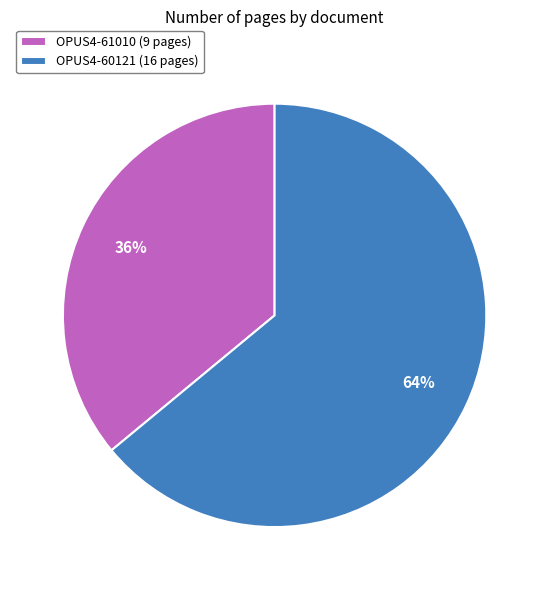

The OPUS4-61010 slice represents 47% of the pie. True or false?

False